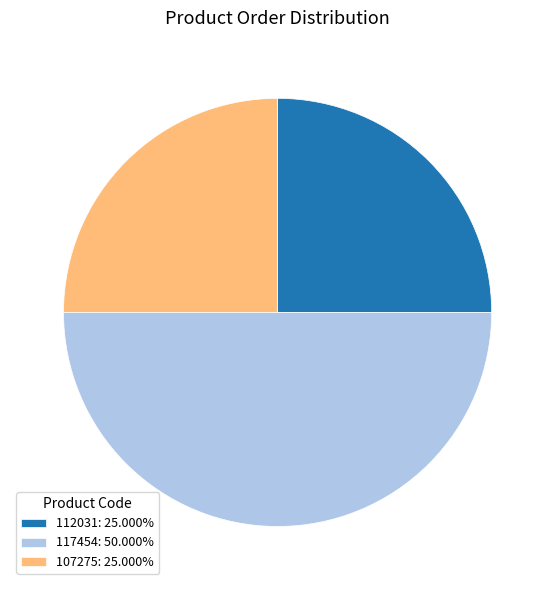

What is the ratio of the value at 112031 to the value at 117454?

0.5